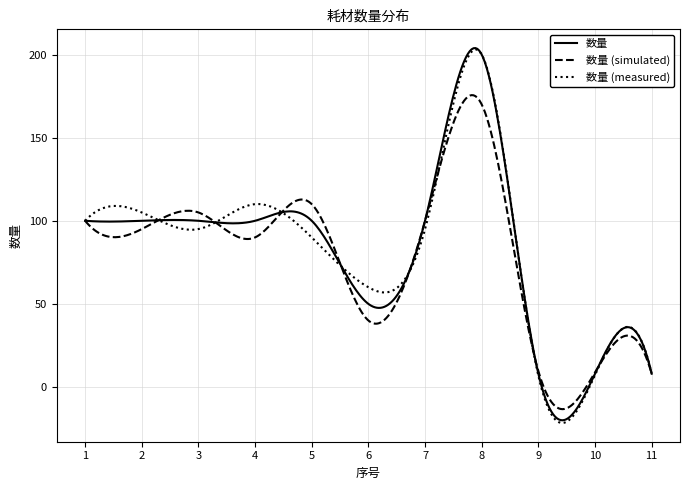

What is the maximum value shown in the chart?

203.9